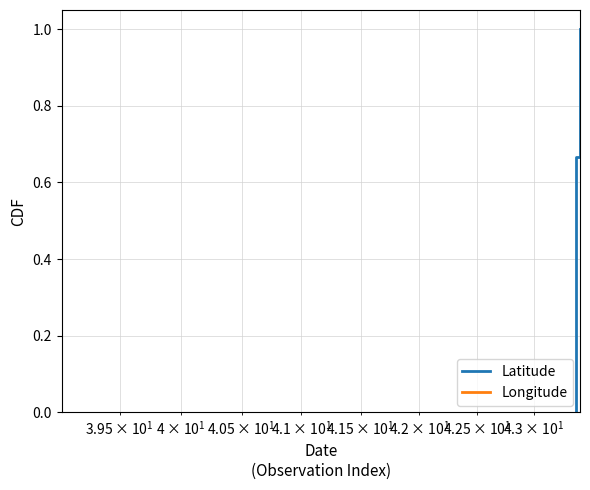

What is the value of the Latitude point at the 3rd from the left?

0.7